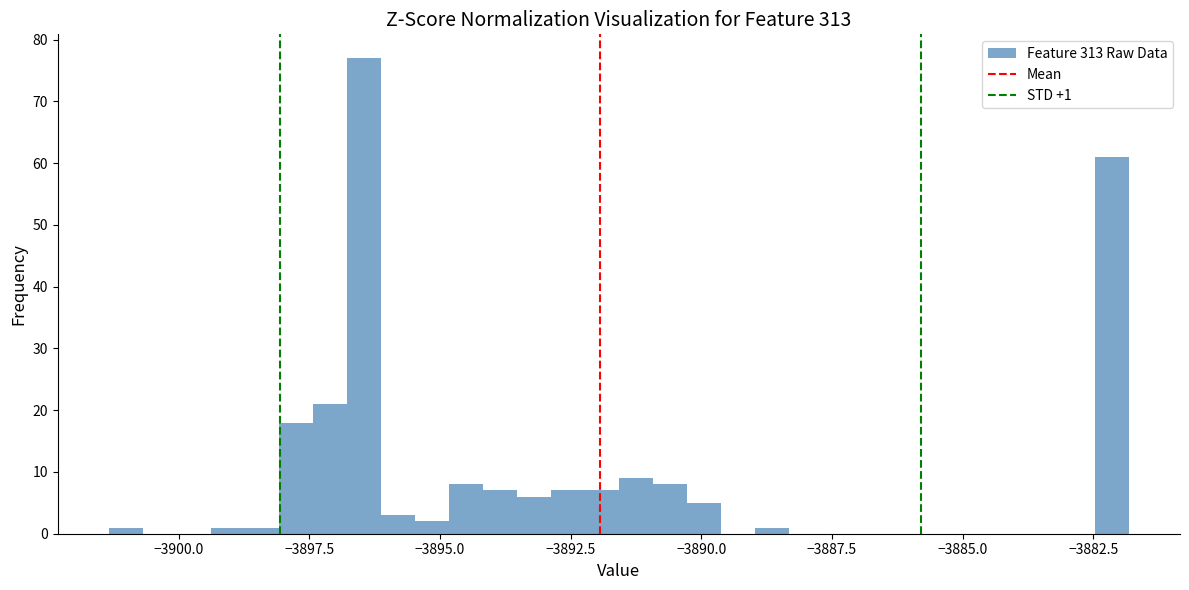

Read against the x-axis, roughly where is the centre of the tallest bar?

-3896.5